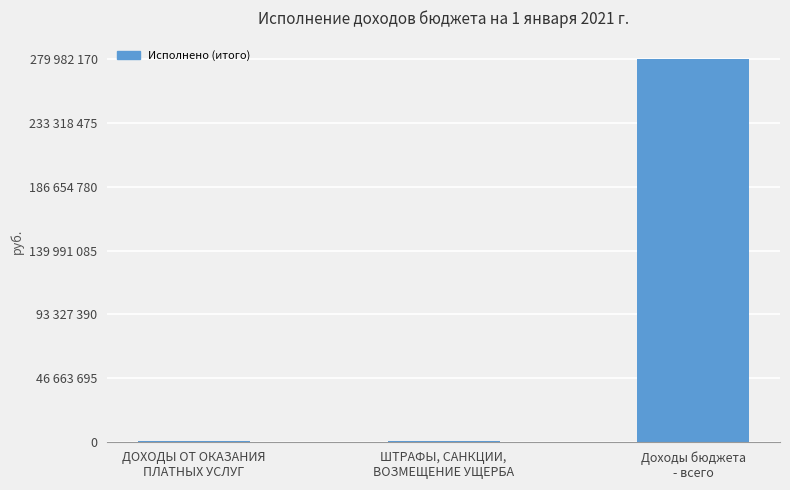

What is the change in value from ДОХОДЫ ОТ ОКАЗАНИЯ
ПЛАТНЫХ УСЛУГ to ШТРАФЫ, САНКЦИИ,
ВОЗМЕЩЕНИЕ УЩЕРБА?

+354615